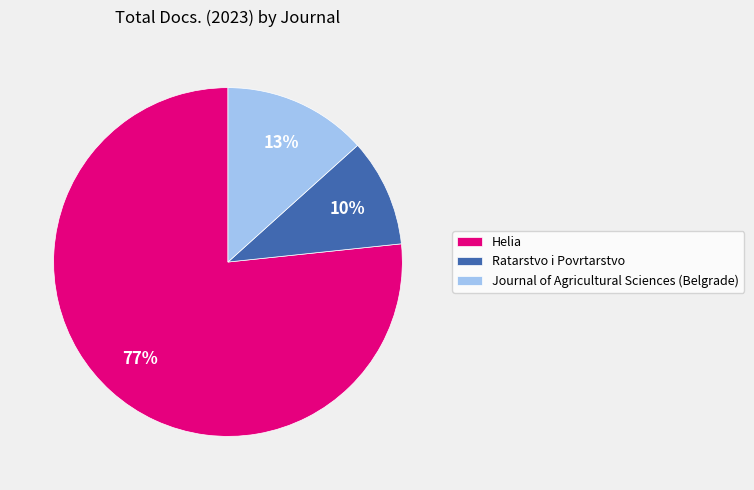

Which category has the smallest portion of the pie?

Ratarstvo i Povrtarstvo